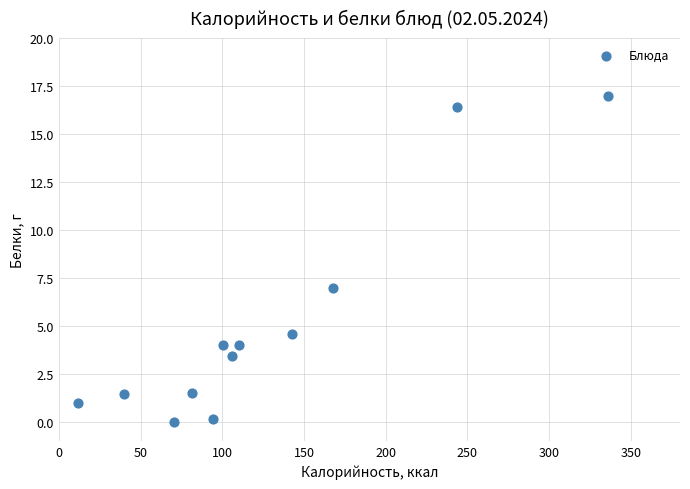

What Y value in the scatter plot is closest to 8?

7.0